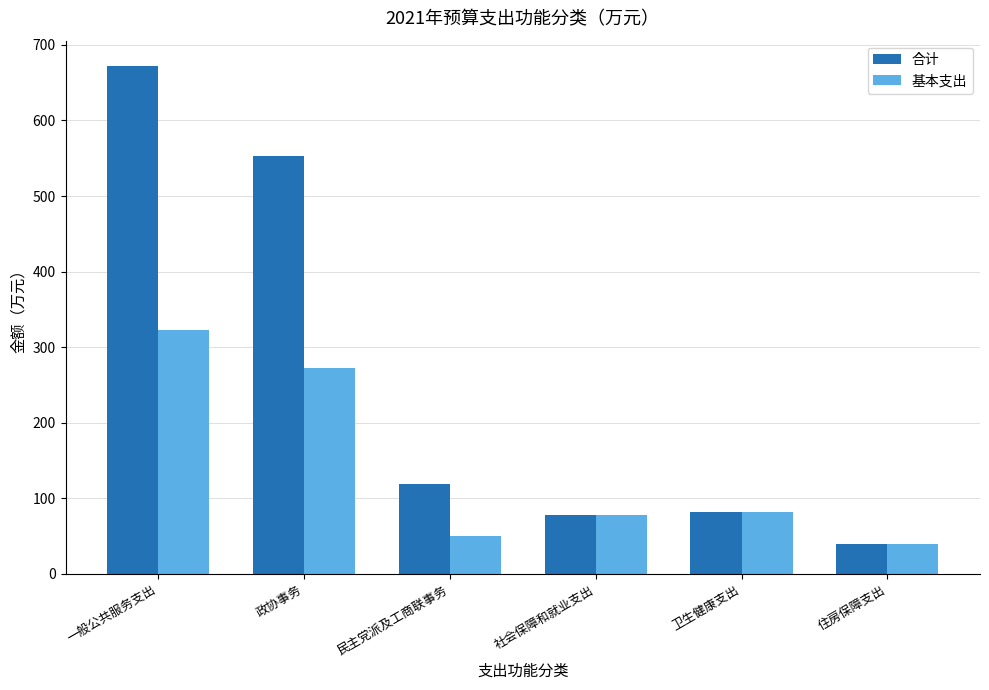

Is it true that 合计 equals 41.6 at 民主党派及工商联事务?

False